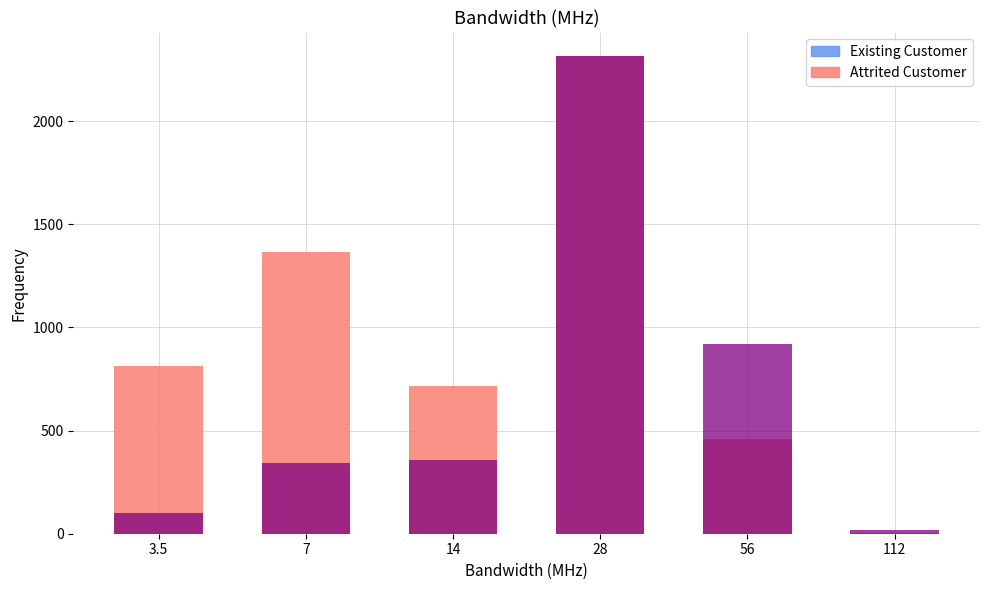

The value of Attrited Customer at 7 is 1368.0. True or false?

True